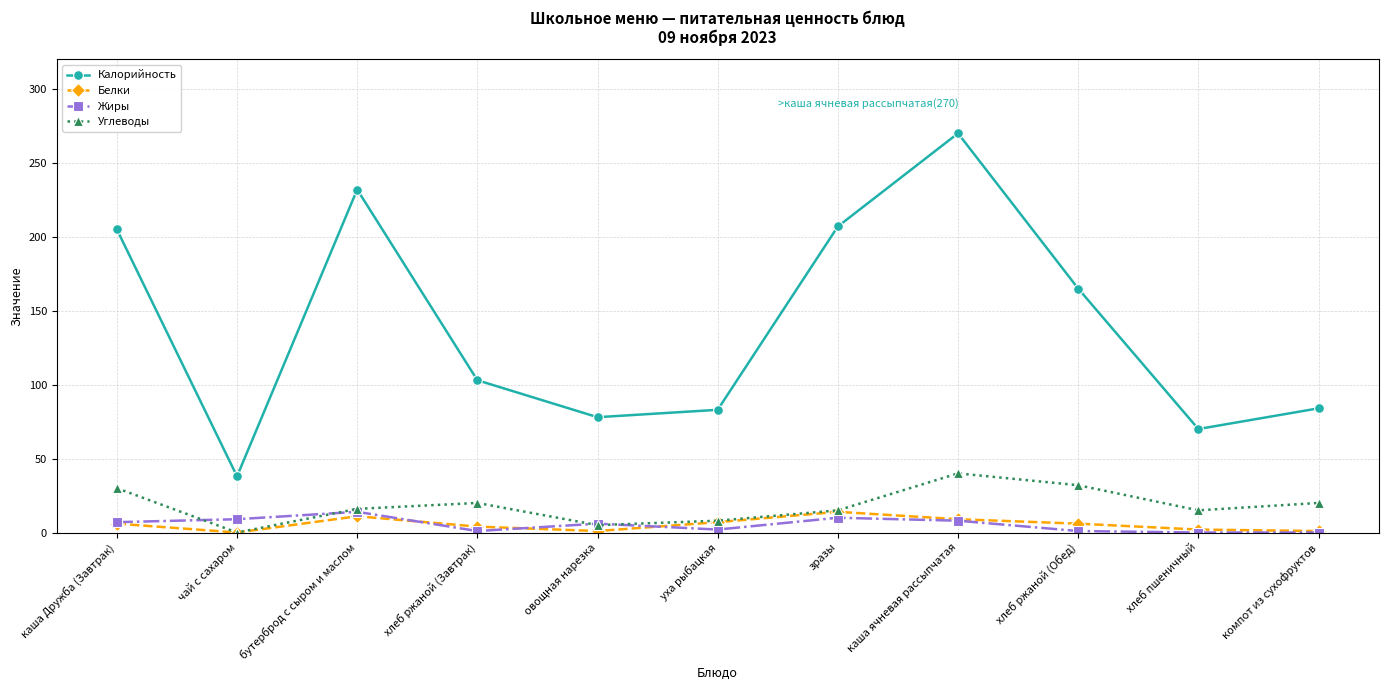

Is the value of Белки at чай с сахаром greater than the value of Калорийность at каша ячневая рассыпчатая?

No